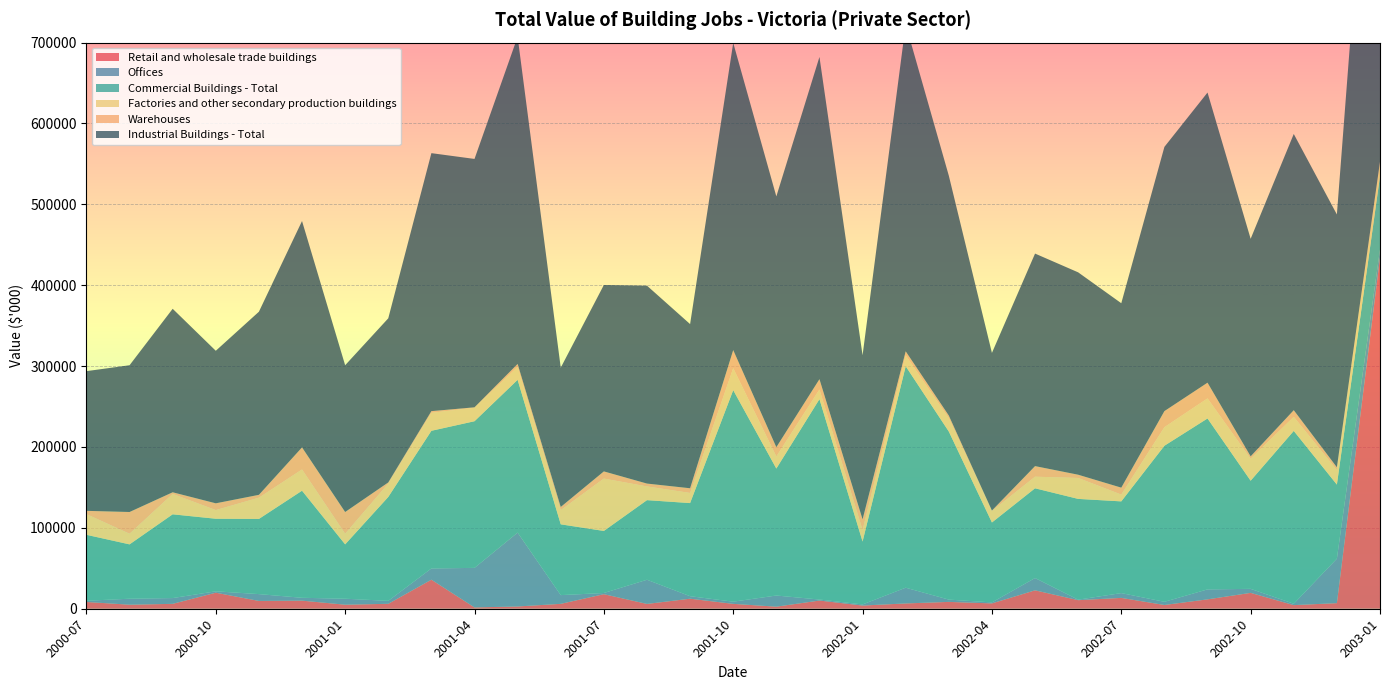

Reading left to right, extract all data points from this chart.

Retail and wholesale trade buildings: 8387	5006	6061	19831	9656	10006	5006	6108	35926	1635	2817	6061	18001	5963	12416	6038	2579	10126	3961	6574	8469	6625	22772	10623	13424	4660	11617	19630	4475	6942	434040
Offices: 1477	7398	7134	1708	8431	3533	7398	3652	13889	48887	91316	10779	1470	29892	3093	2702	13767	1261	1358	19424	2836	1208	15202	593	5923	3945	12299	4960	1705	54983	10181
Commercial Buildings - Total: 81560	67176	103559	89728	92949	132402	67176	128441	170211	181344	188946	87522	76720	98410	115129	261579	156998	247774	77742	273891	207824	98811	110950	124593	113392	192932	211365	133698	213693	91555	90529
Factories and other secondary production buildings: 25588	13147	25218	10741	26285	26257	13147	16613	22213	16670	15947	17539	64769	16971	12525	27134	14944	11955	14237	13361	16519	14206	14336	25899	8399	22951	24813	27232	17417	18031	16520
Warehouses: 4029	26891	2031	8361	3516	27311	26891	1364	2089	541	3632	3961	8866	3539	5812	22360	11489	12736	13250	5029	3221	588	13104	4010	8590	19872	19422	2927	8218	3428	1522
Industrial Buildings - Total: 172734	181469	226883	188598	226419	279897	181469	202926	319006	307102	404623	172181	230479	244694	202995	379915	310037	398439	202882	404279	296603	194884	262783	250227	228045	326723	358762	268967	341543	312588	628340